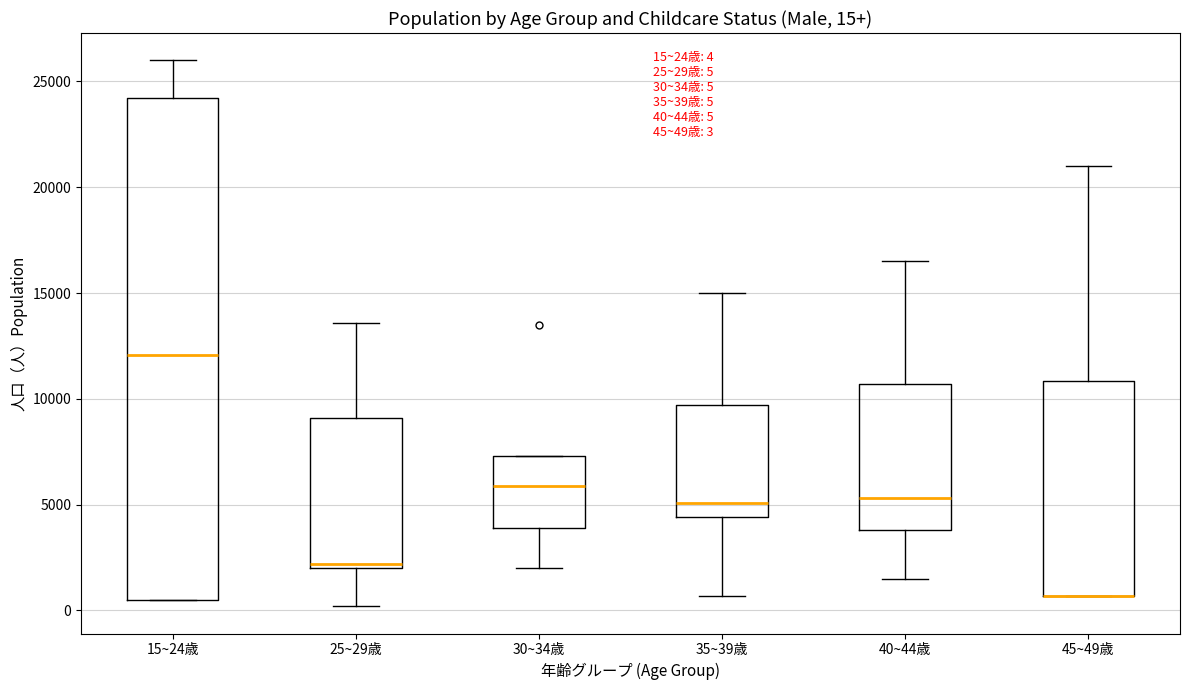

Comparing the boxes themselves (not the whiskers), which one is the tallest?

15~24歳